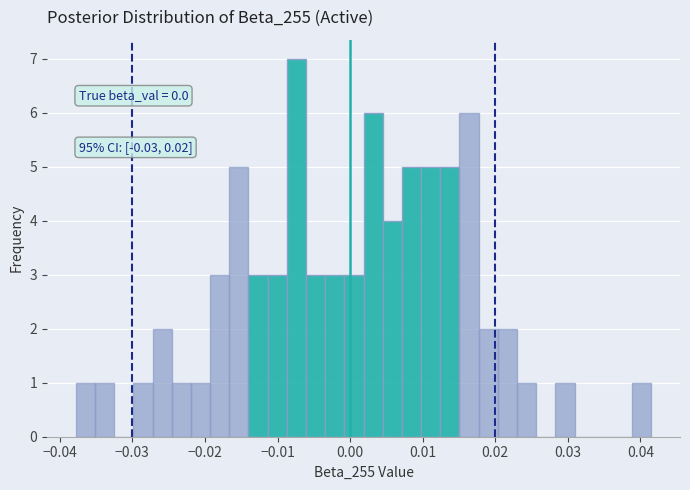

Read against the x-axis, roughly where is the centre of the tallest bar?

-0.007